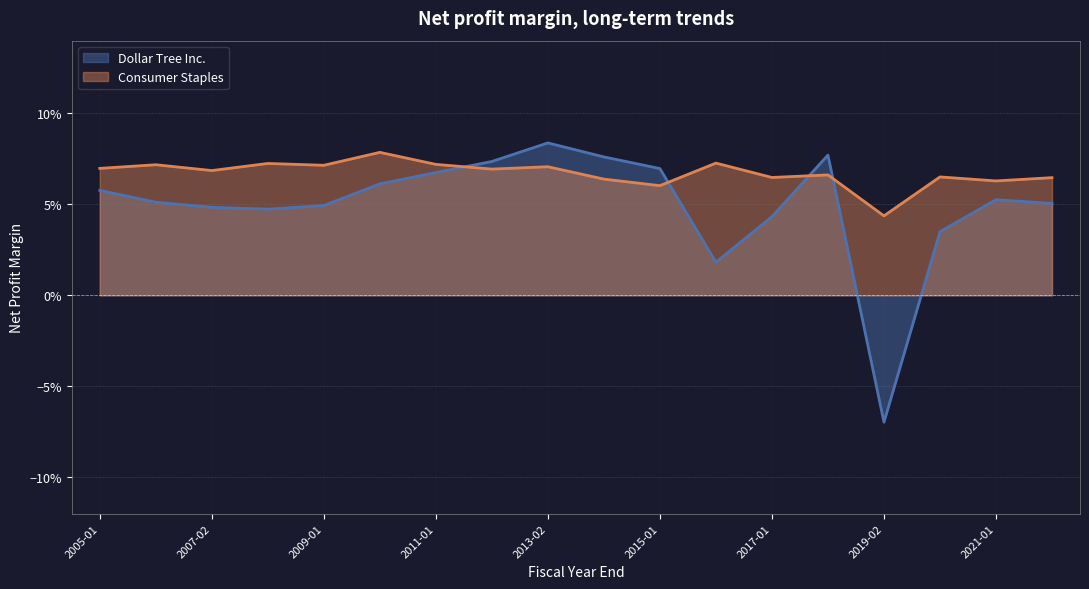

Does the chart have visible grid lines?

Yes